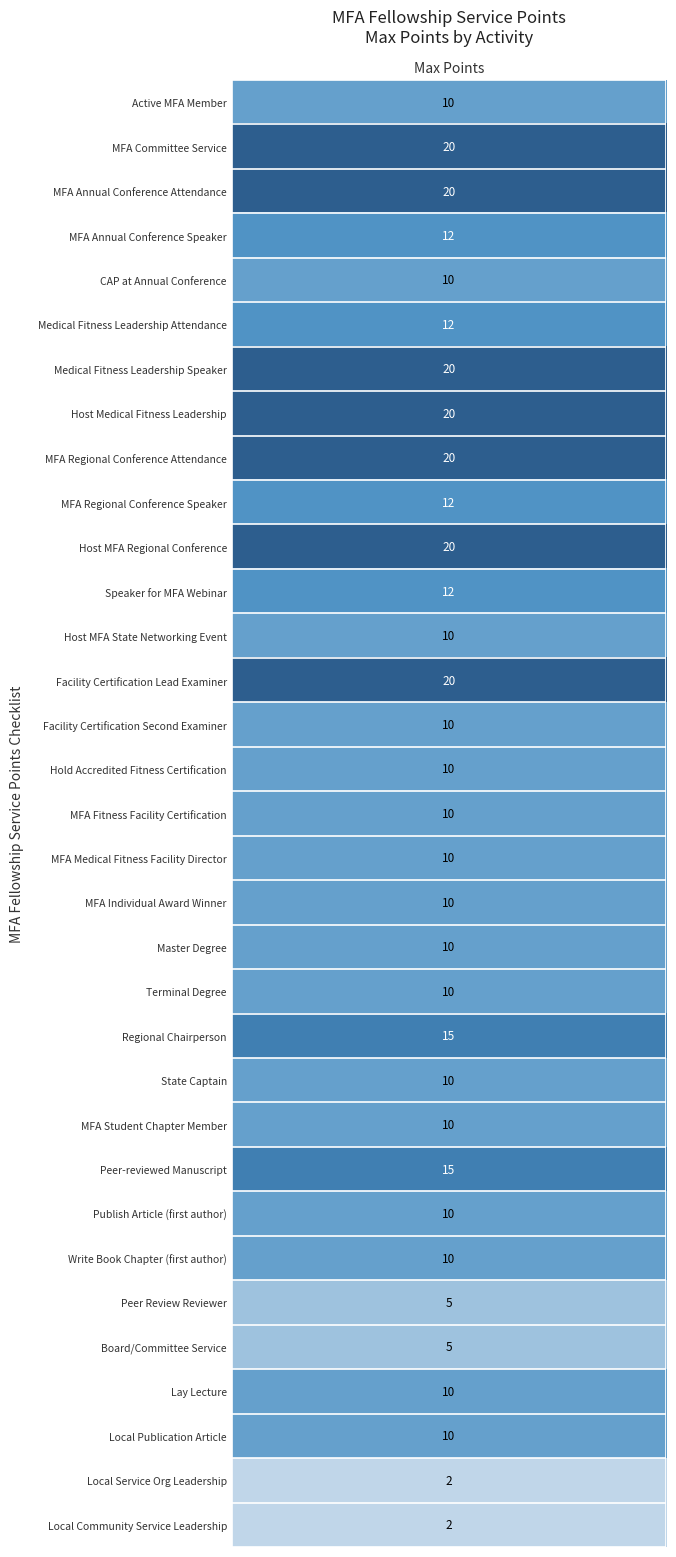

List the labels in order of value, largest first.

1, 2, 6, 7, 8, 10, 13, 21, 24, 3, 5, 9, 11, max_points, 4, 12, 14, 15, 16, 17, 18, 19, 20, 22, 23, 25, 26, 29, 30, 27, 28, 31, 32